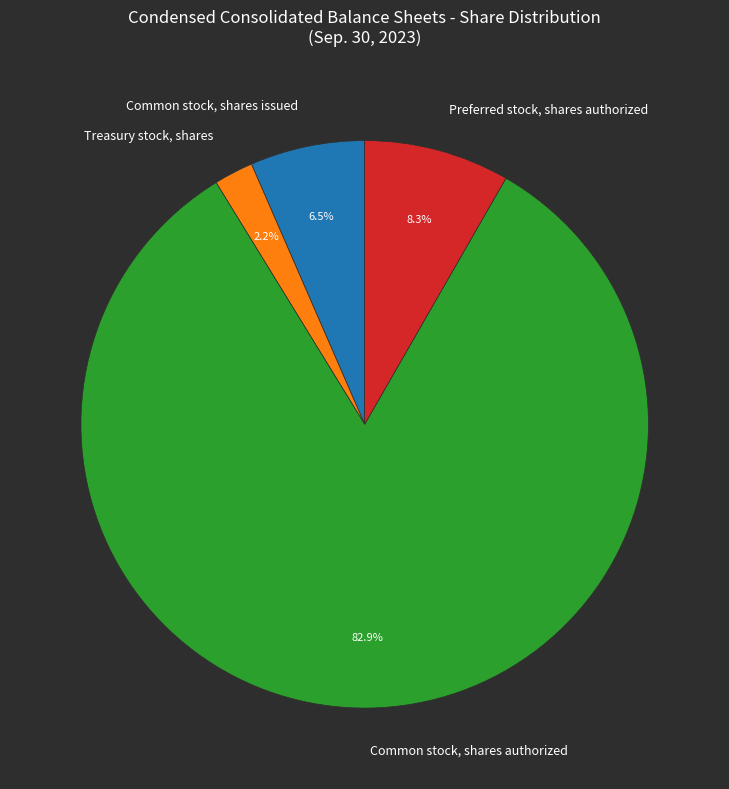

Combined, do Preferred stock, shares authorized and Common stock, shares authorized account for over 50%?

Yes